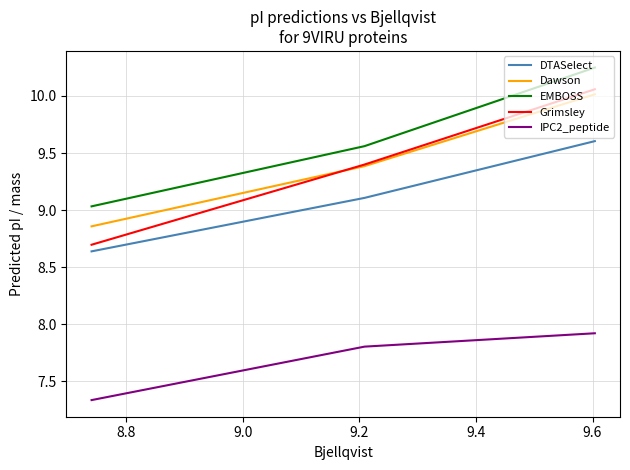

The value of Grimsley at 8.8 is 13.8. True or false?

False